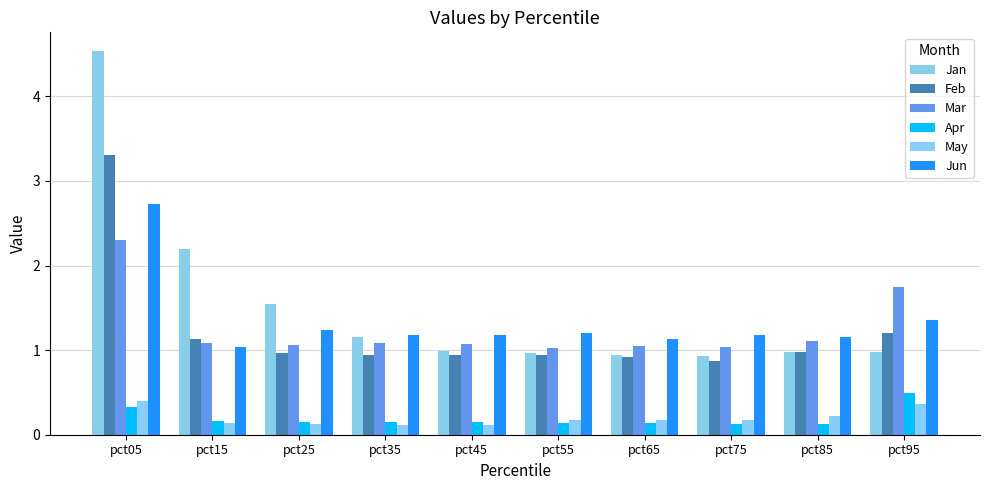

Reading left to right, transcribe all the data shown in this chart.

Jan: 4.5	2.2	1.5	1.2	1.0	1.0	0.9	0.9	1.0	1.0
Feb: 3.3	1.1	1.0	0.9	0.9	0.9	0.9	0.9	1.0	1.2
Mar: 2.3	1.1	1.1	1.1	1.1	1.0	1.0	1.0	1.1	1.7
Apr: 0.3	0.2	0.1	0.2	0.1	0.1	0.1	0.1	0.1	0.5
May: 0.4	0.1	0.1	0.1	0.1	0.2	0.2	0.2	0.2	0.4
Jun: 2.7	1.0	1.2	1.2	1.2	1.2	1.1	1.2	1.2	1.4